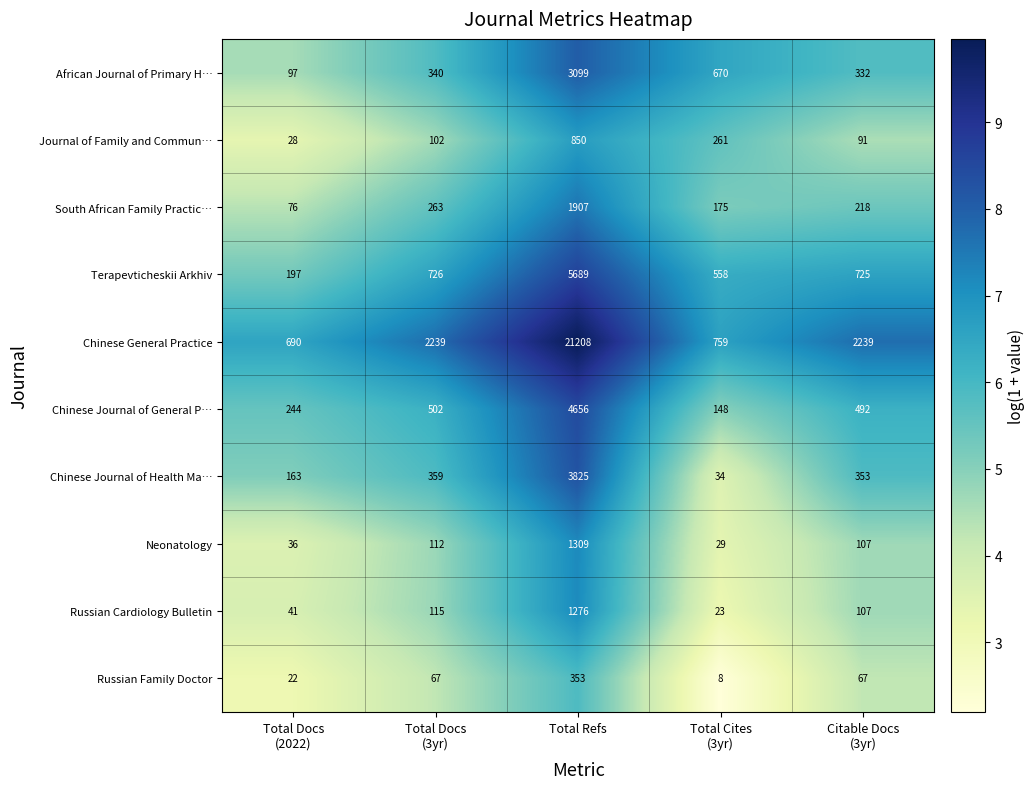

What is the difference between the second highest and second lowest values in the Neonatology series?

76